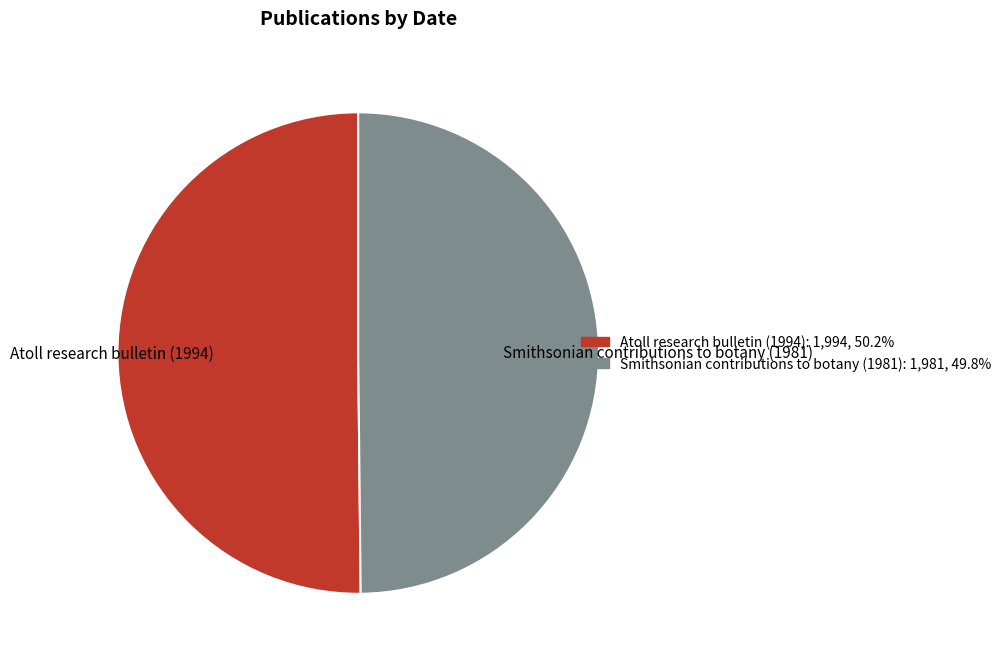

How many segments does this pie chart have?

2